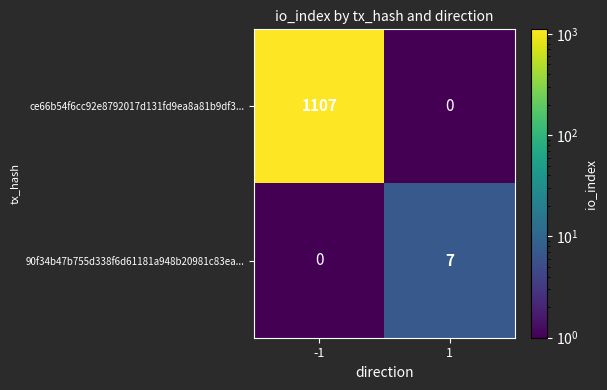

What is the total value across all series at 1?

7